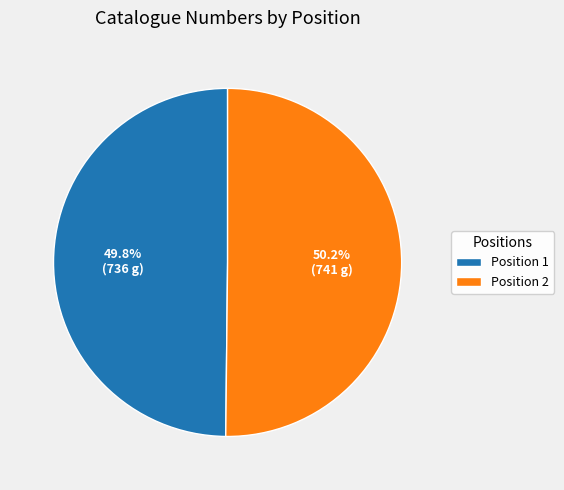

What percentage do Position 2 and Position 1 together represent?

100.0%